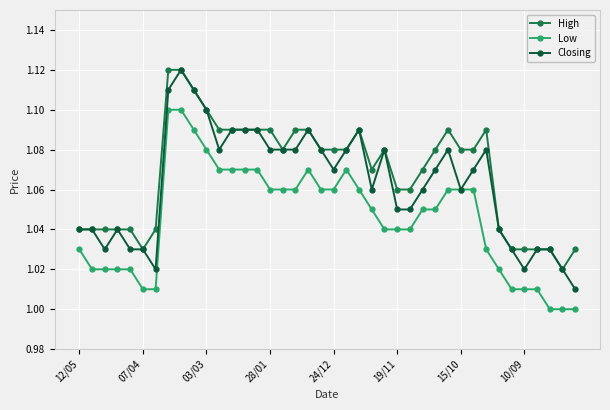

Which series has the largest total across all categories?

High